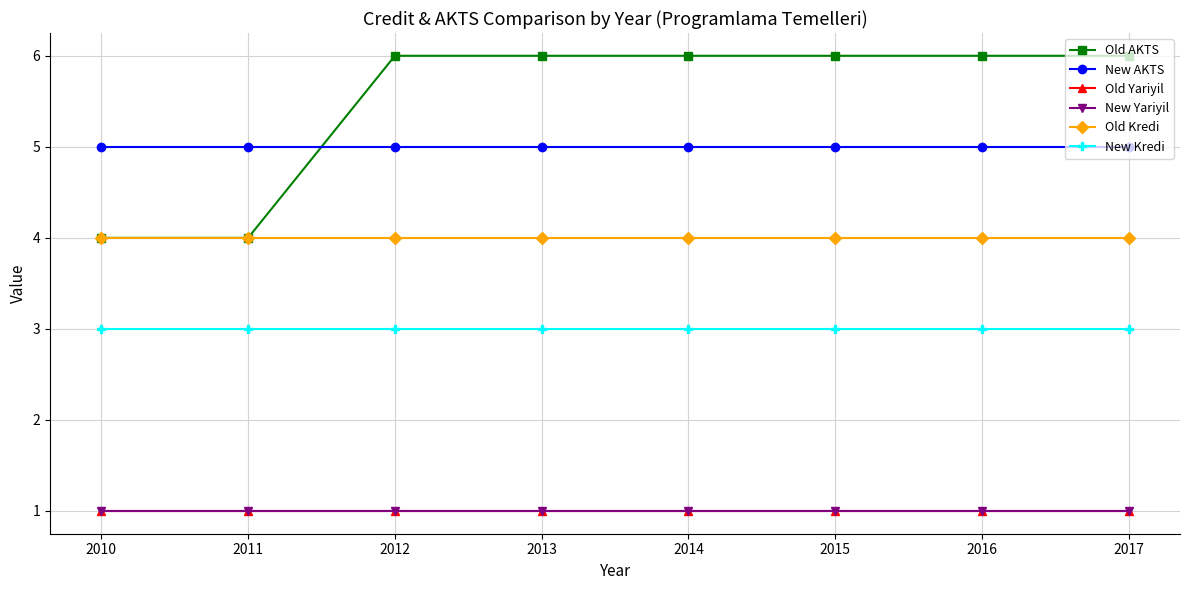

Does the chart have visible grid lines?

Yes